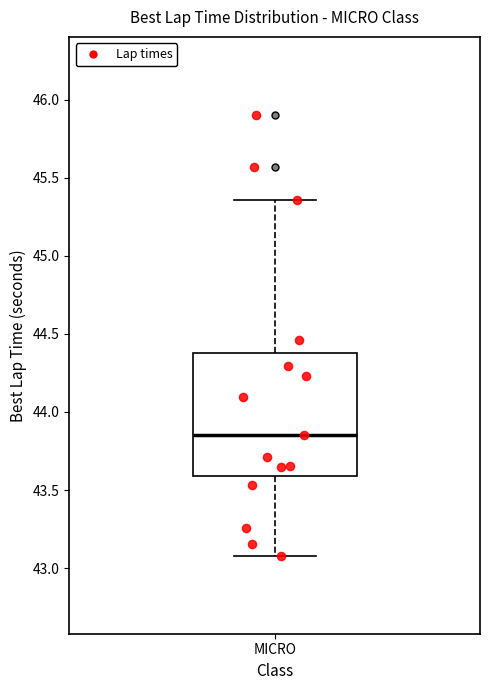

Transcribe this box plot: give where the median line is, the range the box spans, and where the two whiskers end, as read against the y-axis. The values are not printed on the chart, so give them approximately, as read against the axis.

median 43.85, box 43.60 to 44.40, whiskers 43.10 to 45.35